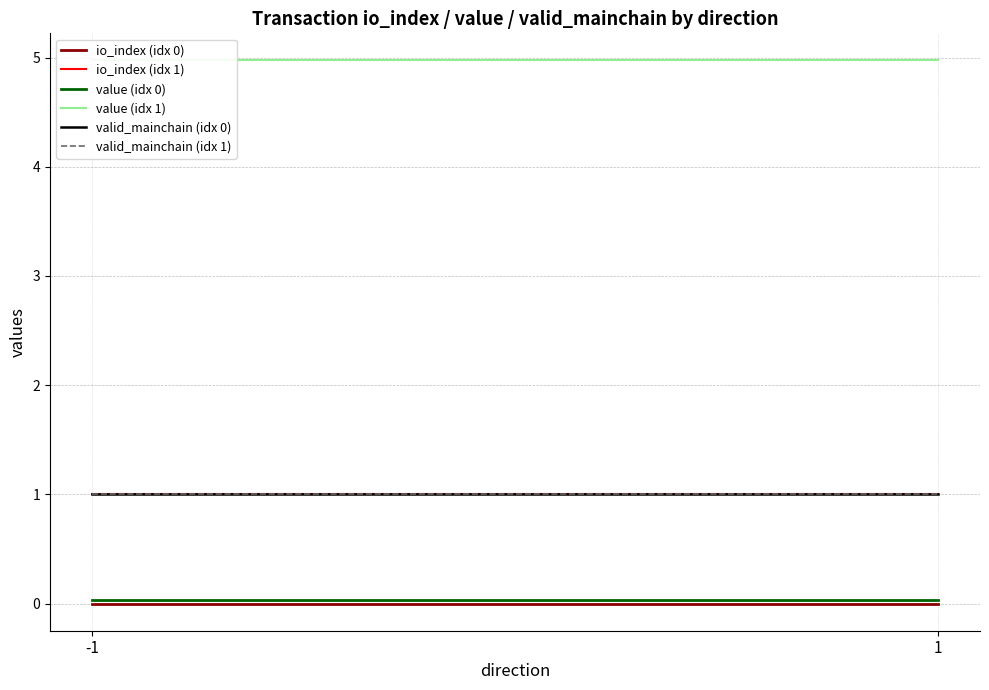

How many lines are shown in the chart?

6